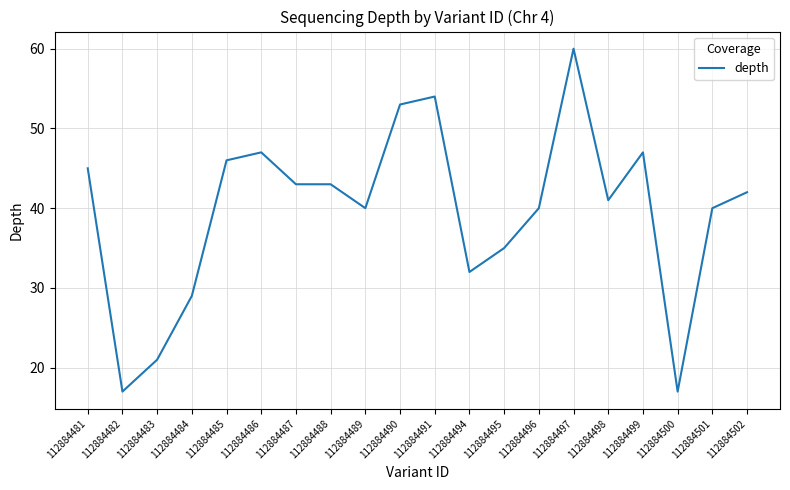

What is the approximate value at 112884495?

35